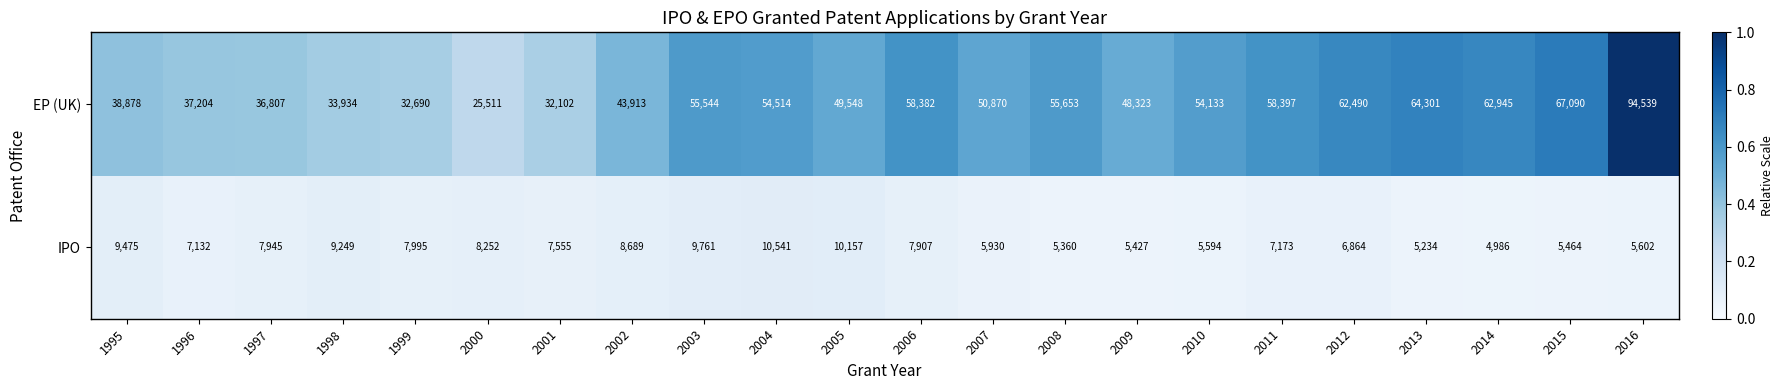

Where does the EP (UK) series first go above 54133?

2003